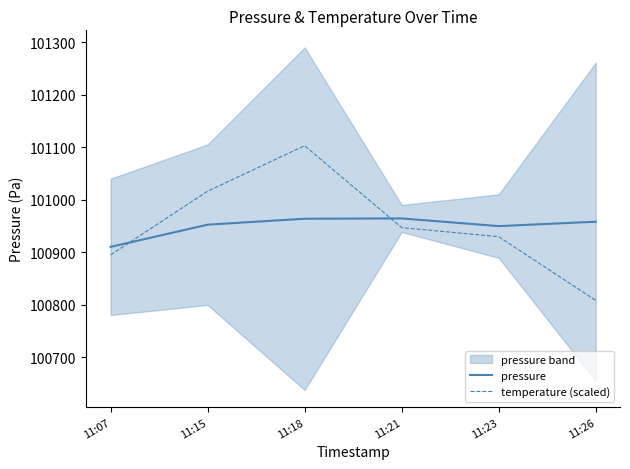

Reading left to right, list all the values displayed in this chart.

pressure: 100910.4	100952.7	100964.1	100964.6	100950.0	100958.3
temperature (scaled): 100895.1	101016.5	101103.2	100947.1	100929.8	100808.5